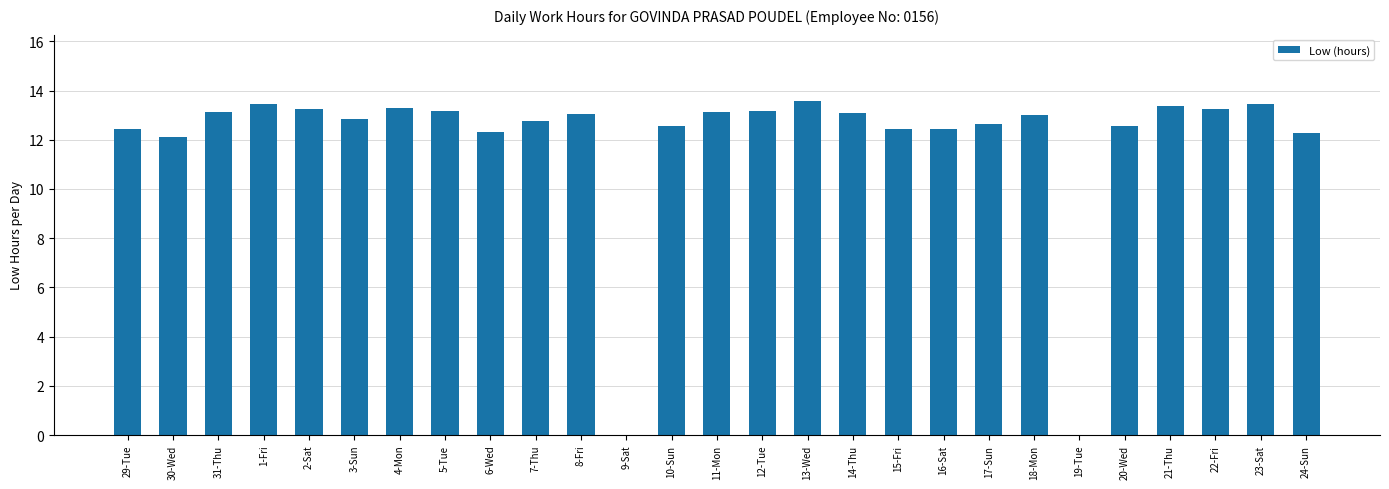

Which has a higher value, 19-Tue or 3-Sun?

3-Sun